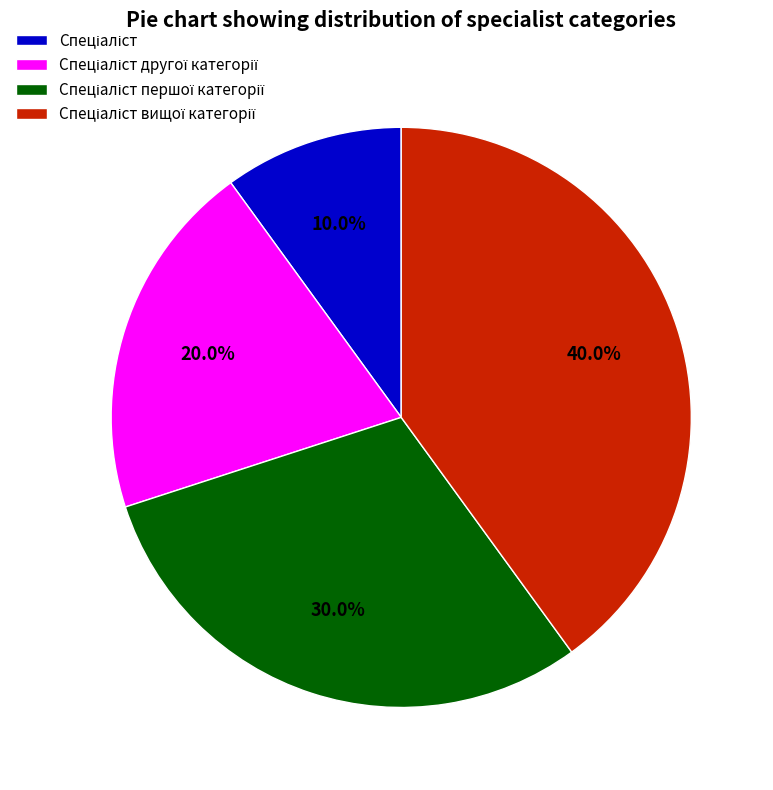

Is there any slice that represents more than half of the pie?

No